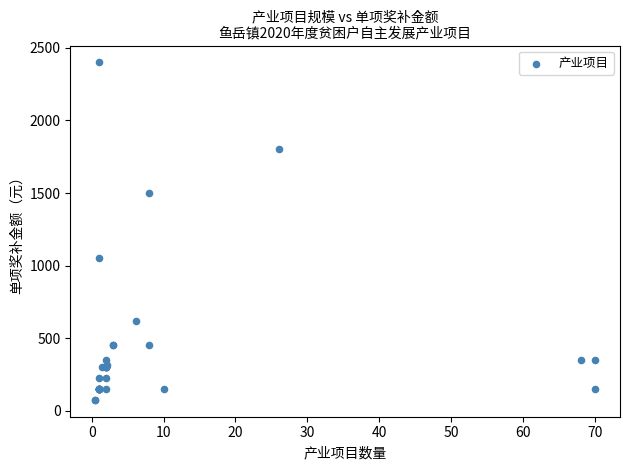

What Y value in the scatter plot is closest to 1237?

1050